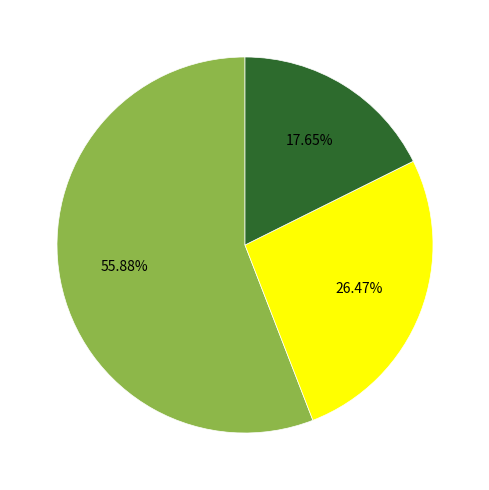

Is there any slice that represents more than half of the pie?

Yes